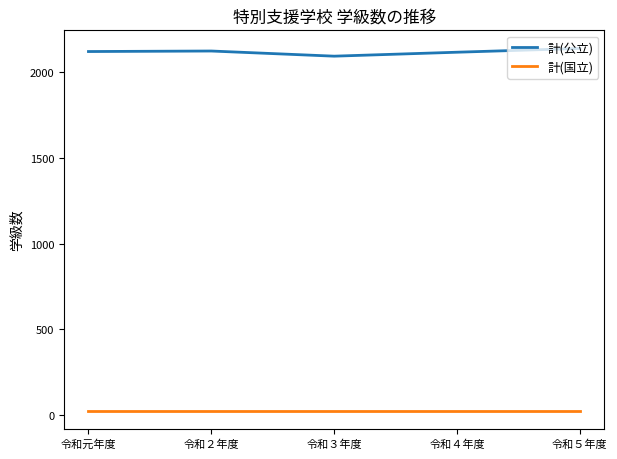

Which series has the largest total across all categories?

計(公立)